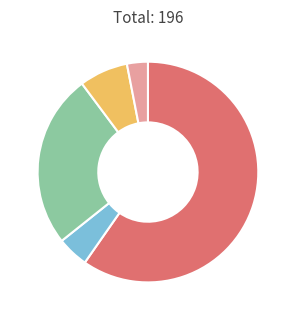

Does any single category account for the majority?

Yes